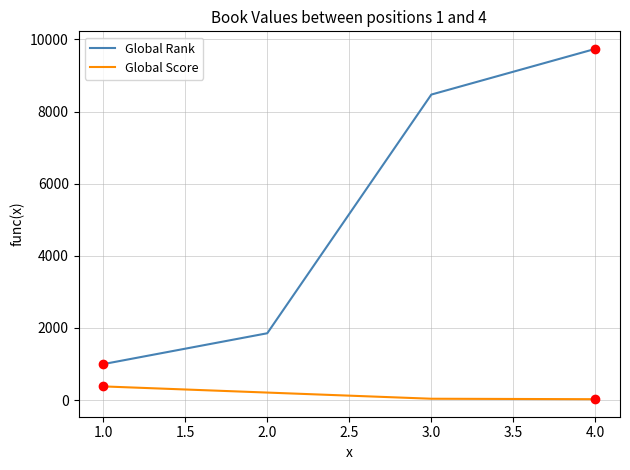

Which category has the lowest value in the Global Rank series?

1.0